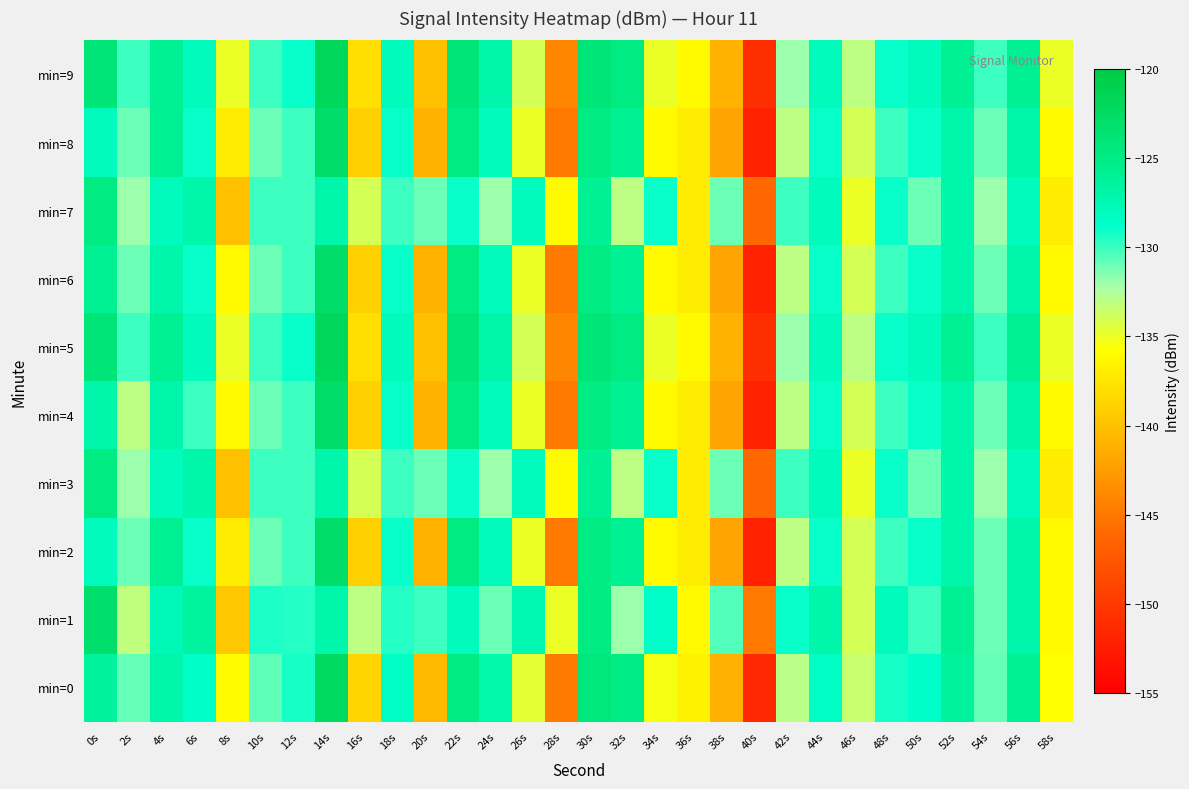

At which category does the chart reach its minimum across all series?

40s